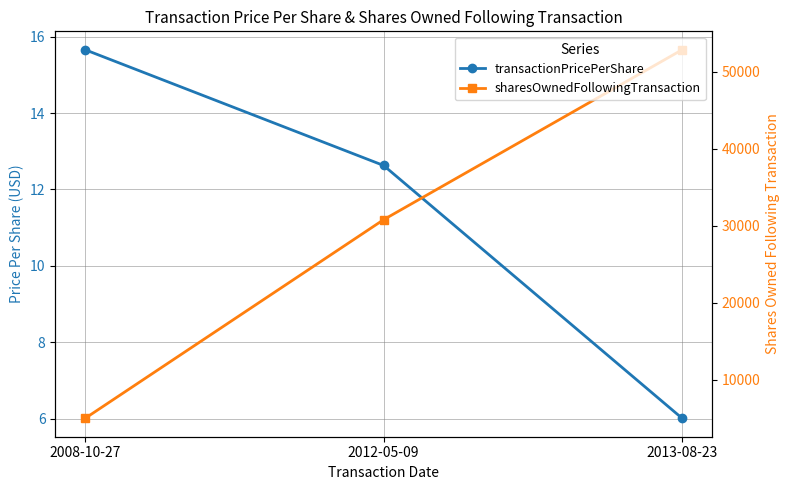

How many values in the transactionPricePerShare series are below 12?

1